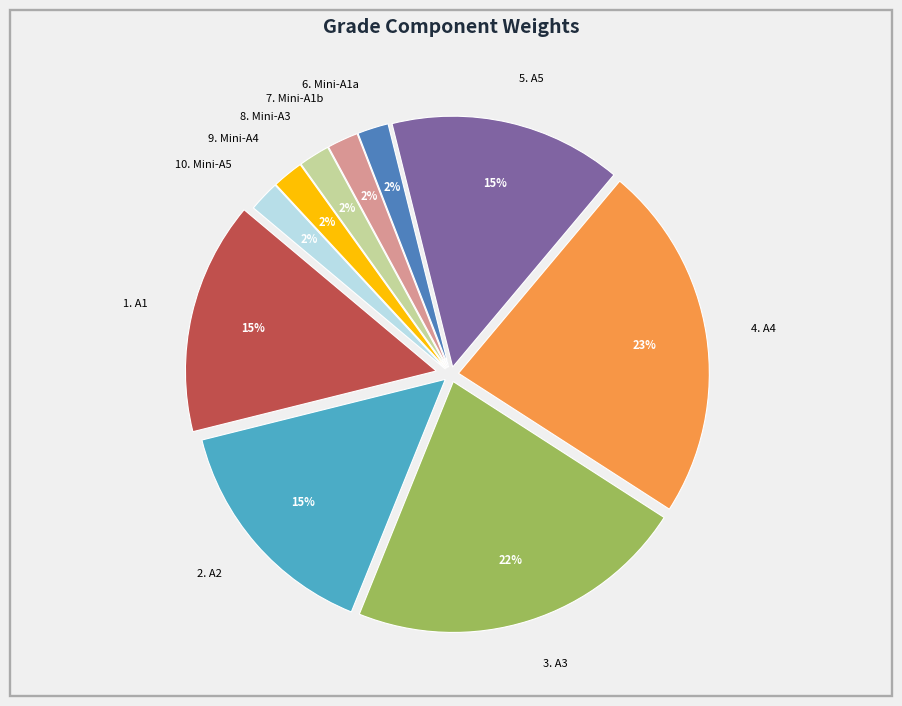

Is there any slice that represents more than half of the pie?

No